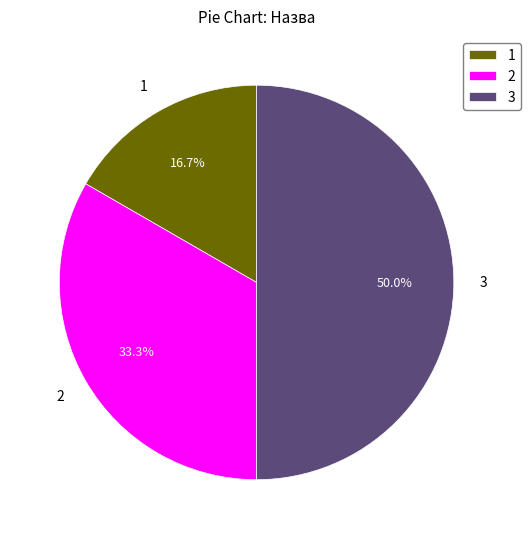

Does 2 account for over 50% of the chart?

No